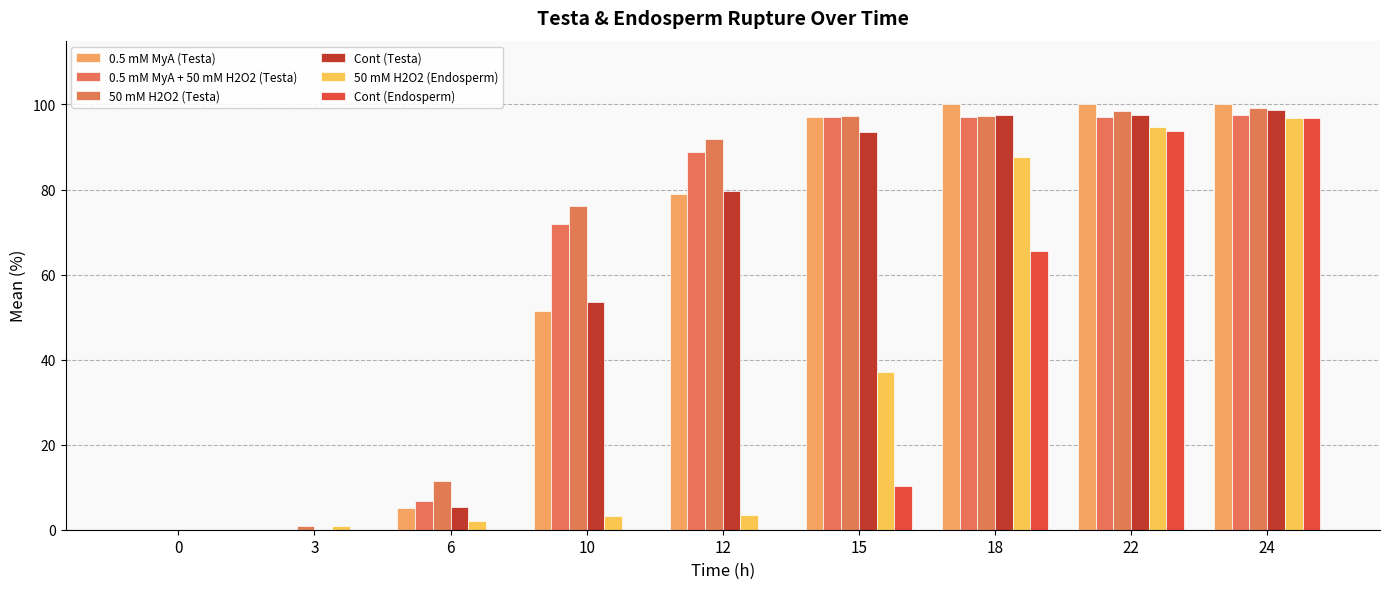

What is the greatest value displayed?

100.0